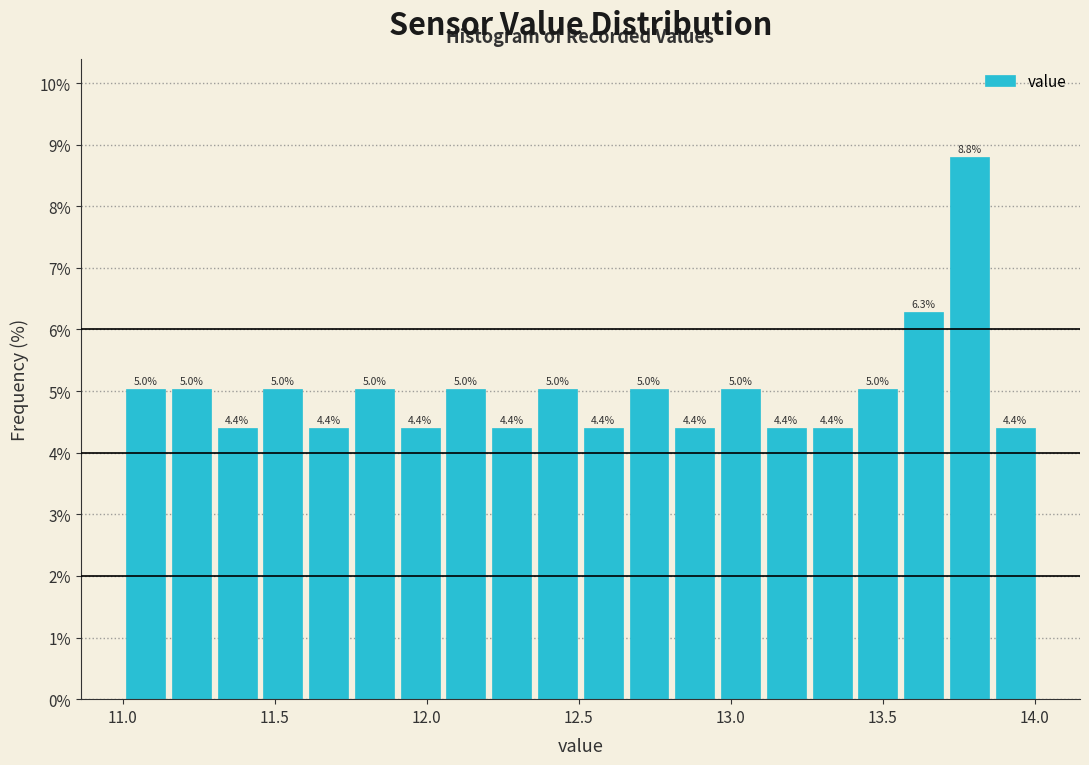

Read against the x-axis, roughly where is the centre of the tallest bar?

13.80